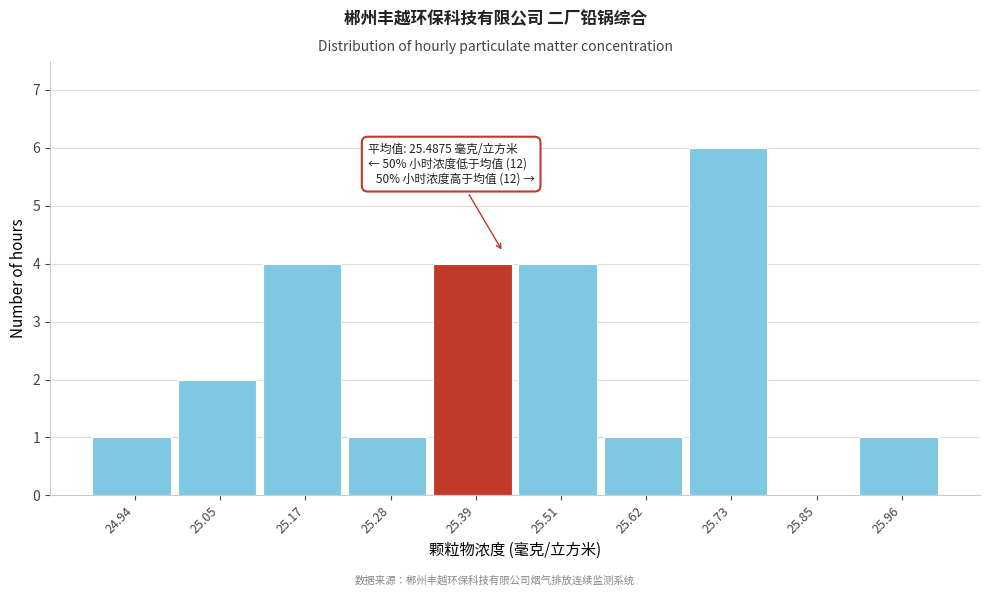

Reading left to right, what are all the values shown in this chart?

24.94=1	25.05=2	25.17=4	25.28=1	25.39=4	25.51=4	25.62=1	25.73=6	25.85=0	25.96=1